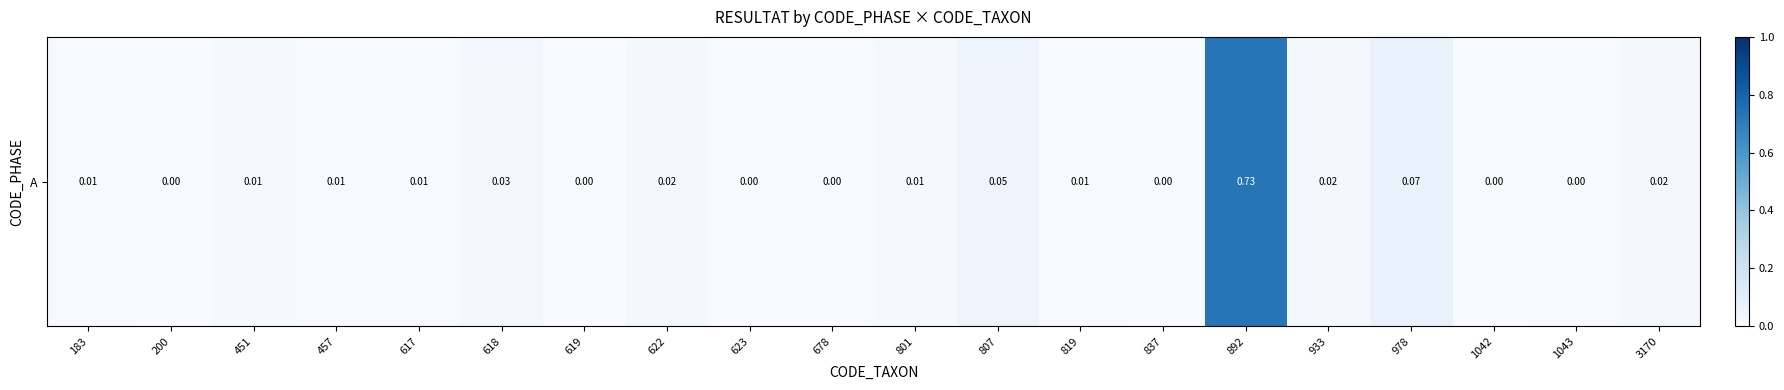

What is the difference between the maximum and minimum values?

0.7